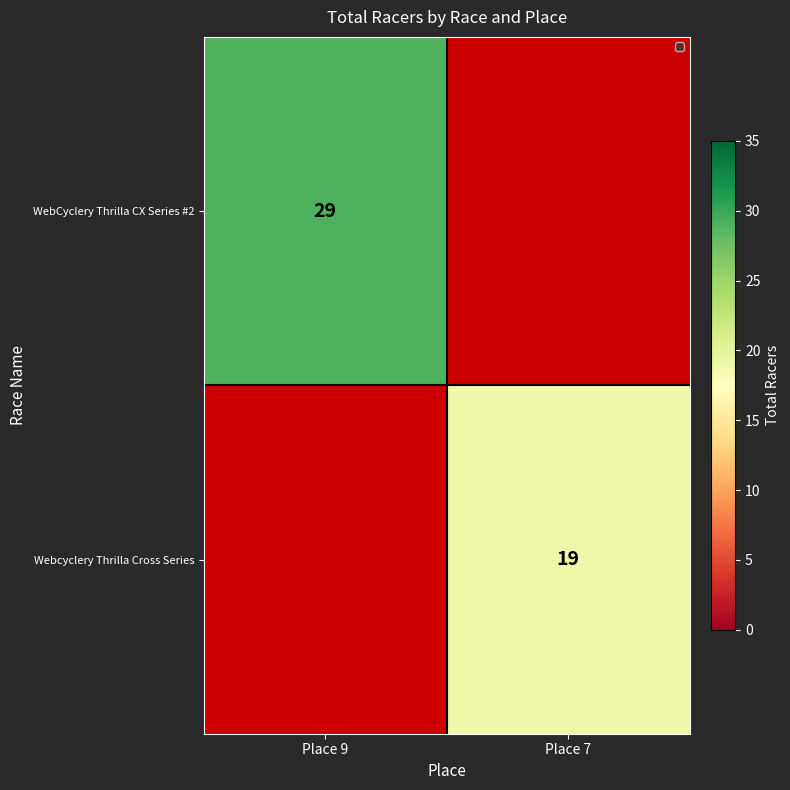

Is it true that Webcyclery Thrilla Cross Series equals 10 at Place 7?

False